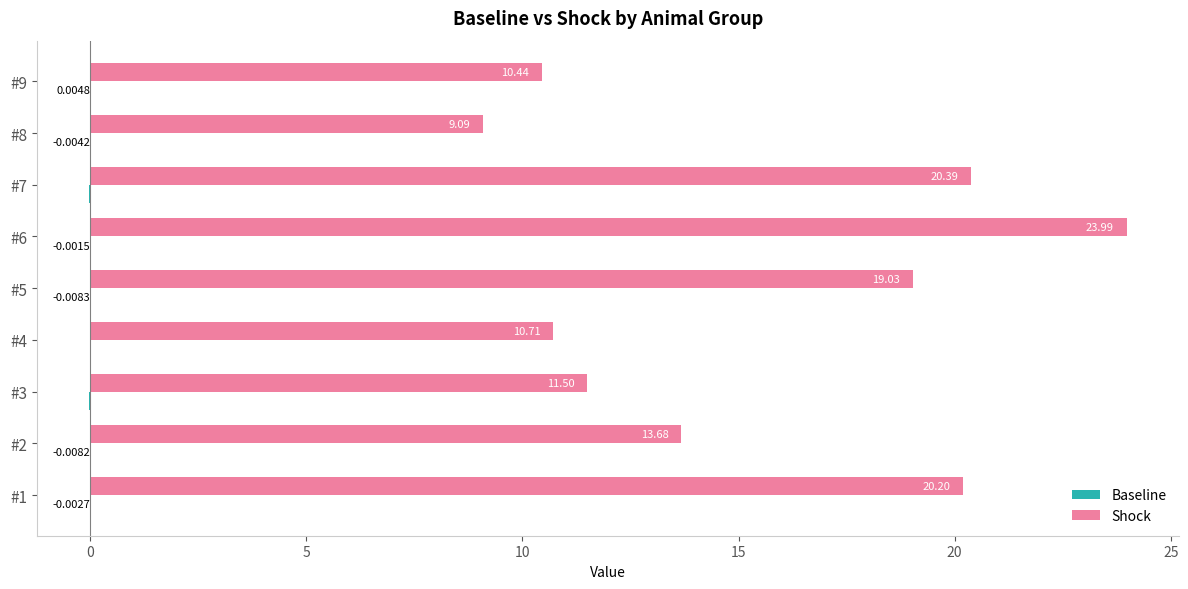

What is the sum of all Shock values?

139.0